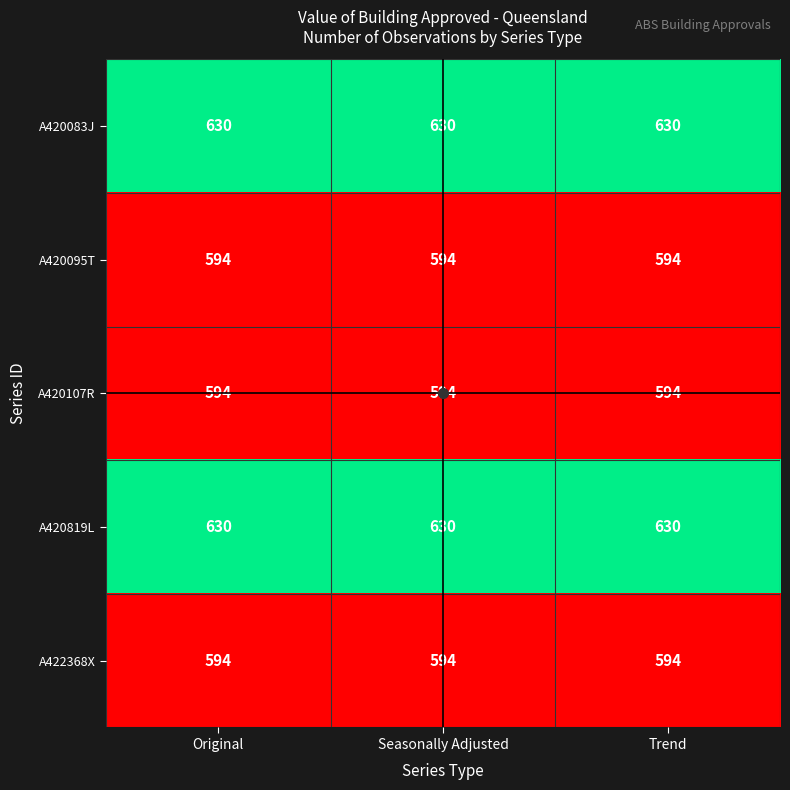

True or false: A420083J has a value of 903 at Seasonally Adjusted.

False